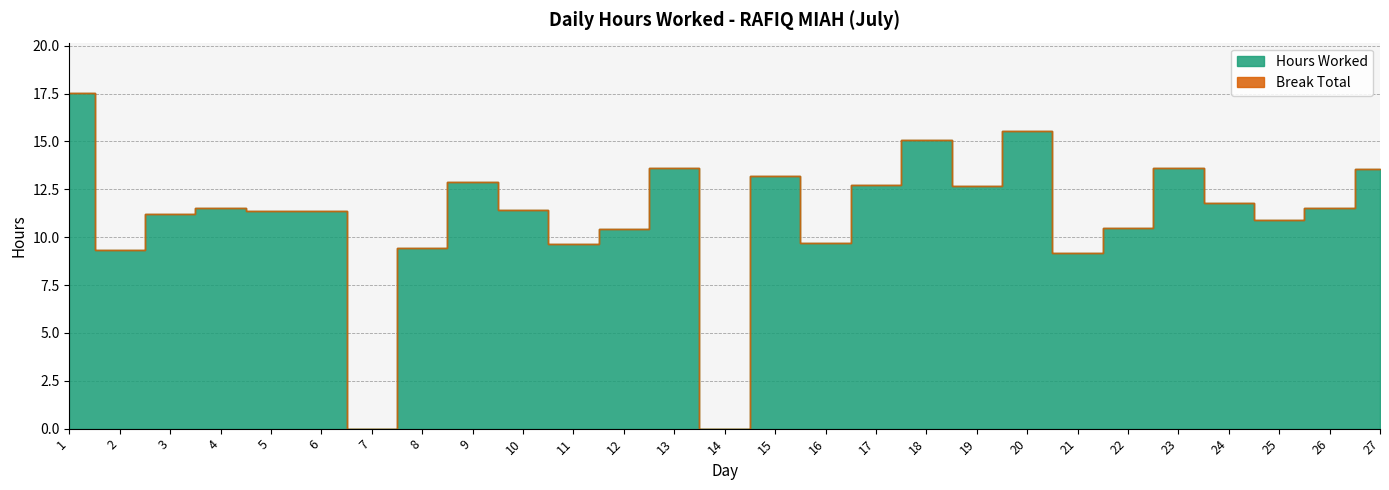

Where is Break Total nearest to the value 0?

1